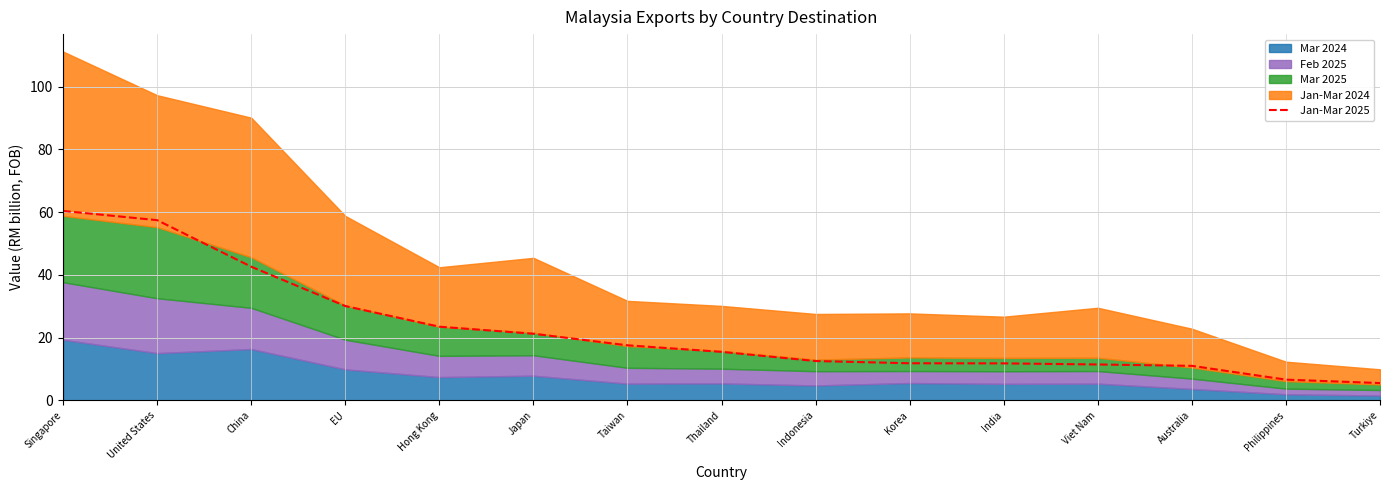

Where is the data nearest to the value 32?

EU